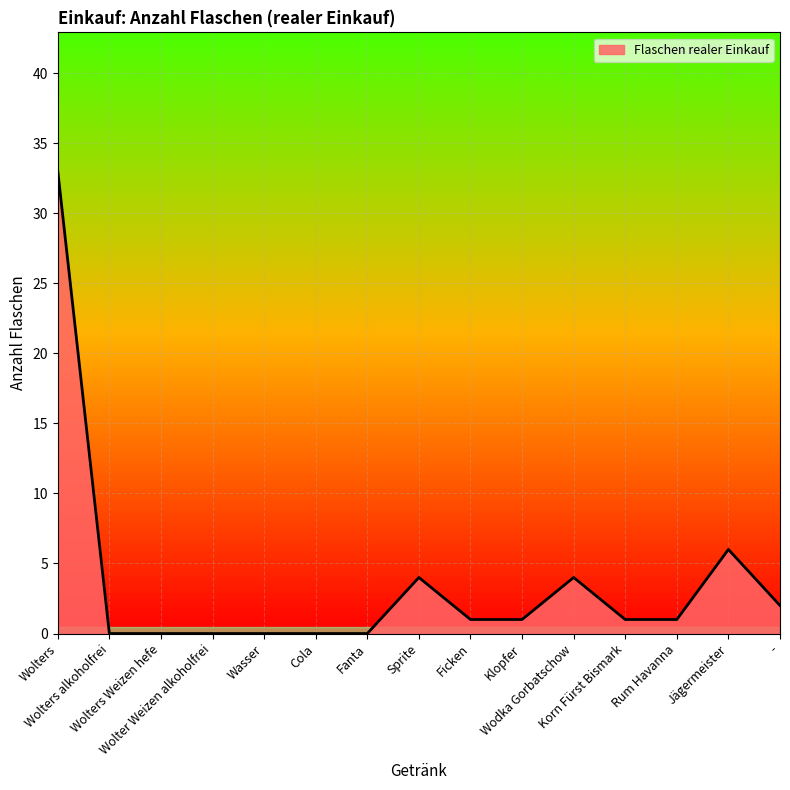

How many lines are shown in the chart?

1